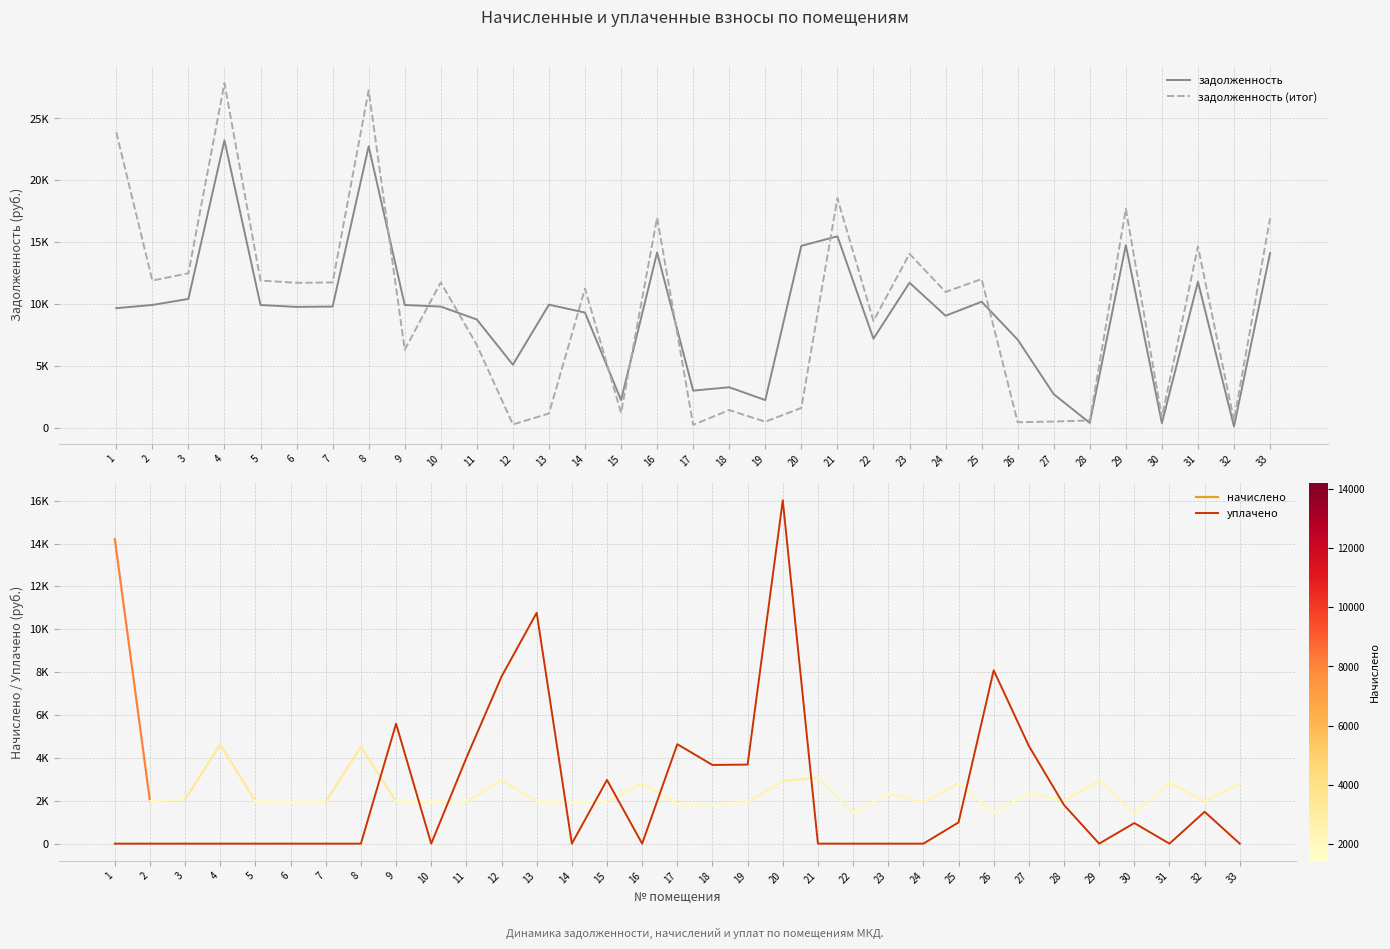

True or false: задолженность (итог) has more than 2 points higher than both neighbors.

True